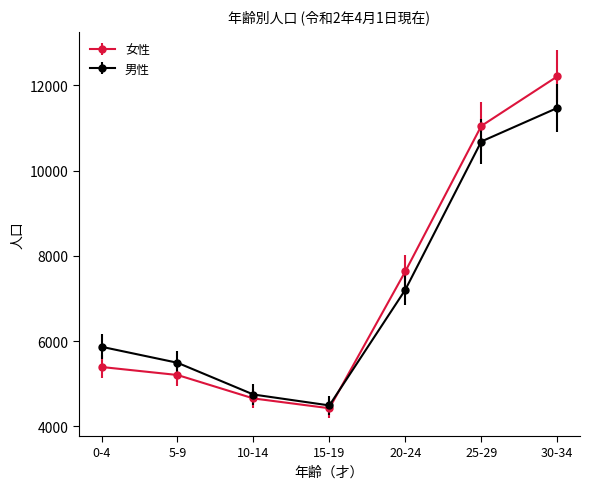

Which series has the largest range (max minus min)?

女性